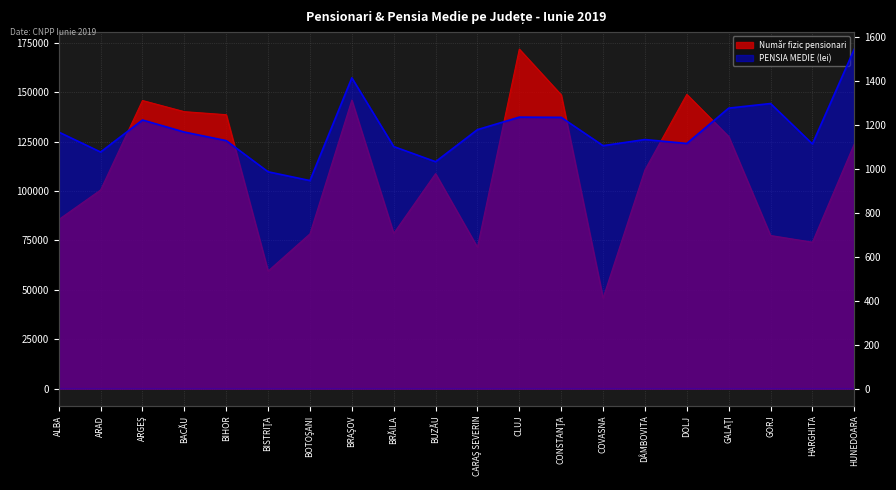

Reading left to right, what are all the values shown in this chart?

Număr fizic pensionari: ALBA=85569	ARAD=100534	ARGEŞ=145788	BACĂU=140141	BIHOR=138603	BISTRIŢA=59502	BOTOŞANI=78338	BRAŞOV=146015	BRĂILA=78556	BUZĂU=108799	CARAŞ SEVERIN=71539	CLUJ=171798	CONSTANŢA=148658	COVASNA=45841	DÂMBOVITA=110644	DOLJ=148899	GALAŢI=127598	GORJ=77499	HARGHITA=74110	HUNEDOARA=123829
PENSIA MEDIE (lei): ALBA=1169	ARAD=1078	ARGEŞ=1224	BACĂU=1169	BIHOR=1130	BISTRIŢA=988	BOTOŞANI=948	BRAŞOV=1416	BRĂILA=1103	BUZĂU=1034	CARAŞ SEVERIN=1180	CLUJ=1237	CONSTANŢA=1236	COVASNA=1107	DÂMBOVITA=1135	DOLJ=1117	GALAŢI=1278	GORJ=1299	HARGHITA=1115	HUNEDOARA=1547